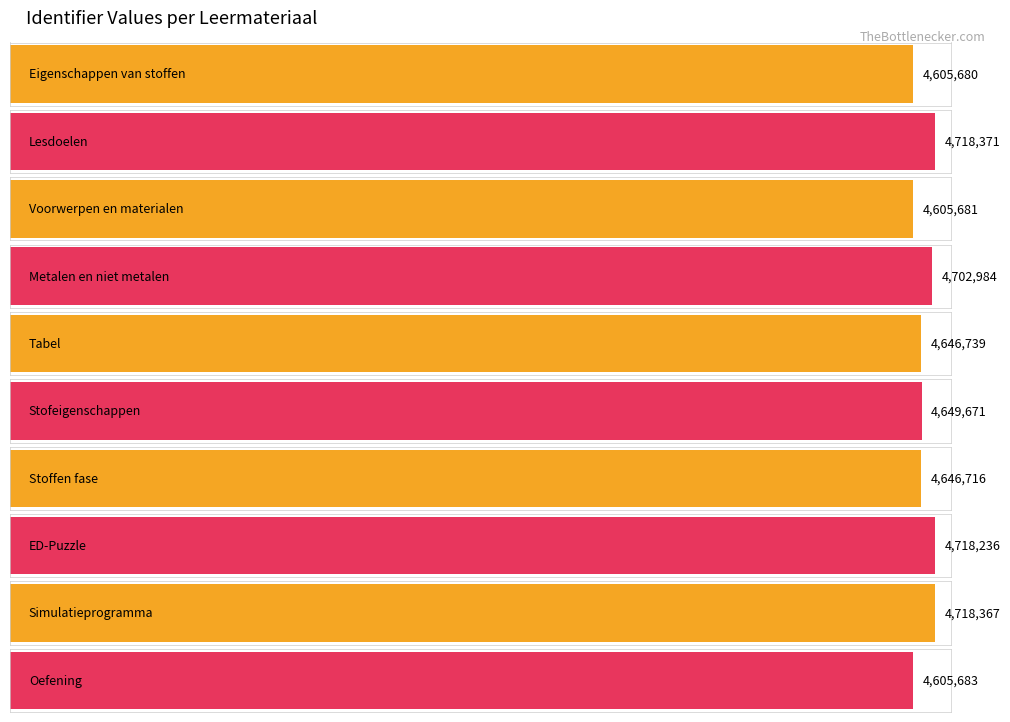

Reading left to right, what are all the values shown in this chart?

Eigenschappen van stoffen=4605680	Lesdoelen=4718371	Voorwerpen en materialen=4605681	Metalen en niet metalen=4702984	Tabel=4646739	Stofeigenschappen=4649671	Stoffen fase=4646716	ED-Puzzle=4718236	Simulatieprogramma=4718367	Oefening=4605683